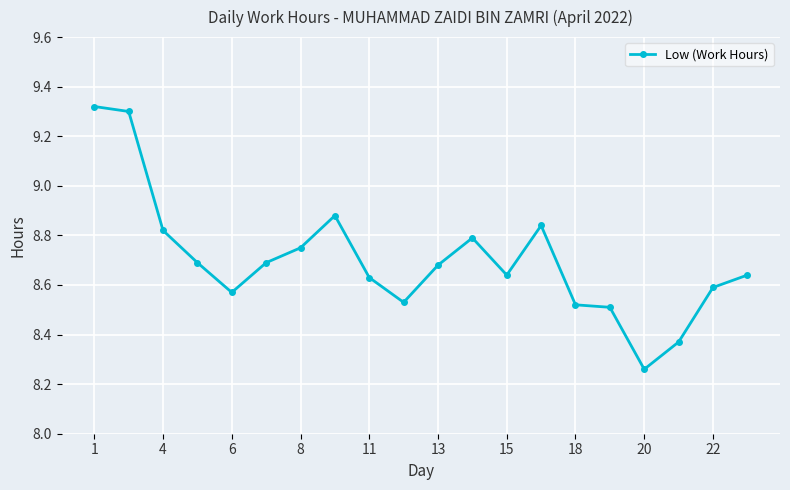

True or false: the data has more than 1 interior local peaks.

True